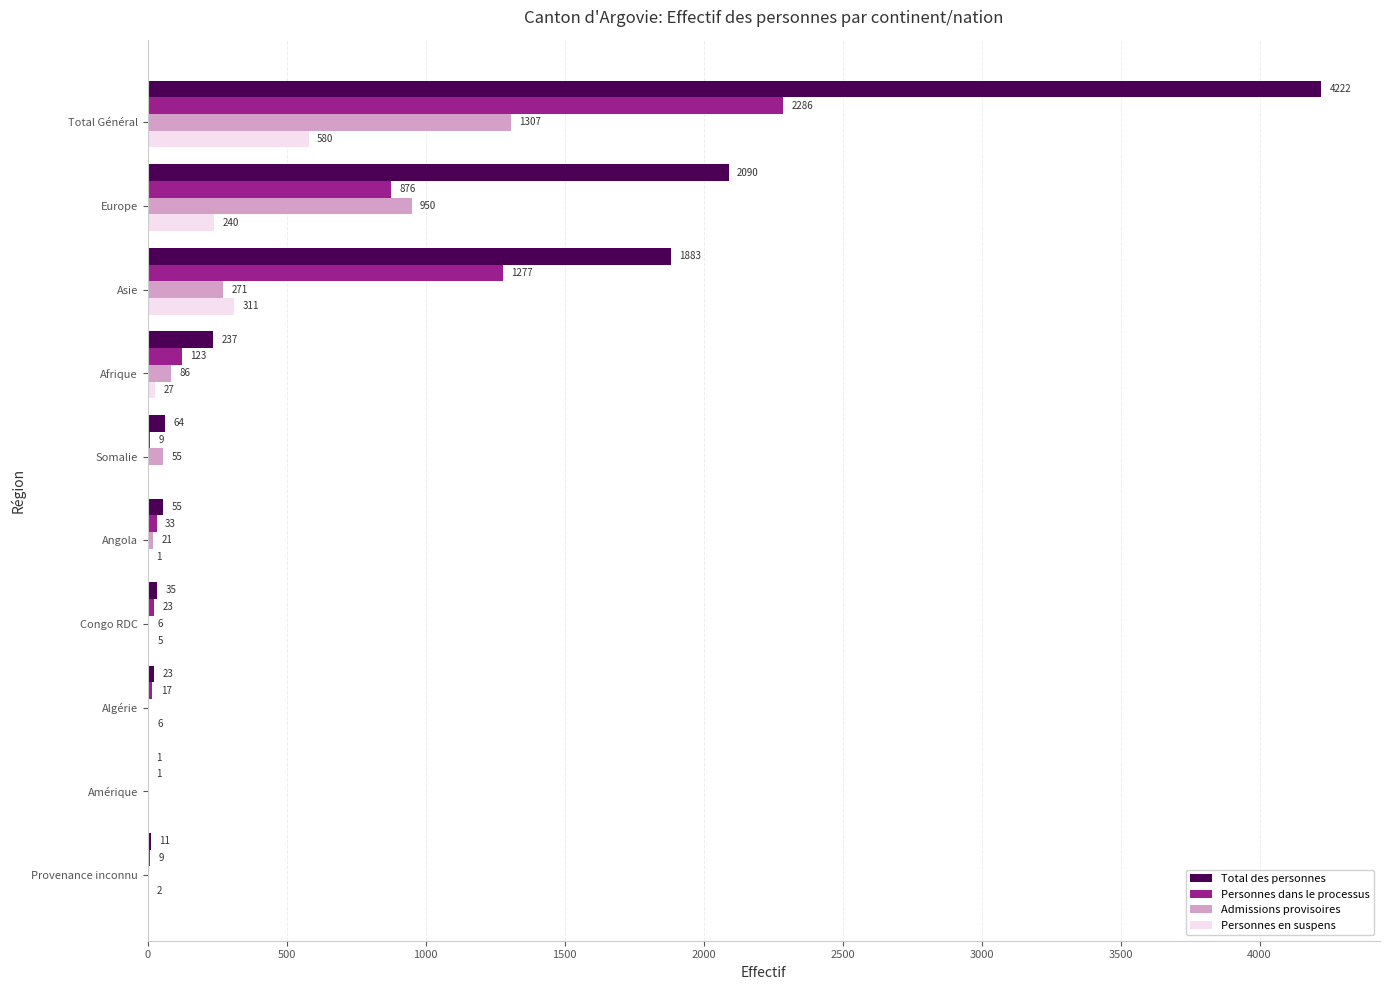

What are all the series names shown in the legend?

Total des personnes, Personnes dans le processus, Admissions provisoires, Personnes en suspens